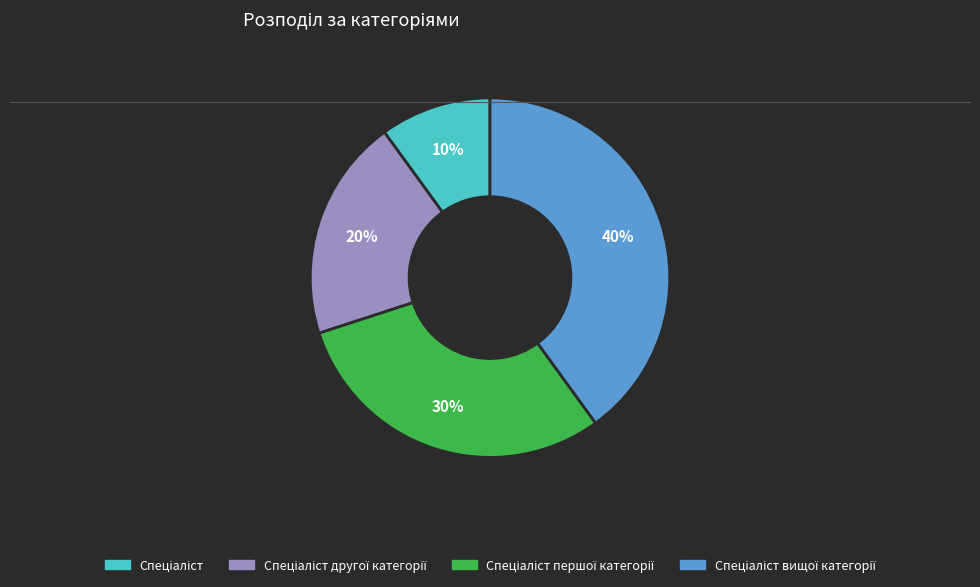

Is there any slice that represents more than half of the pie?

No